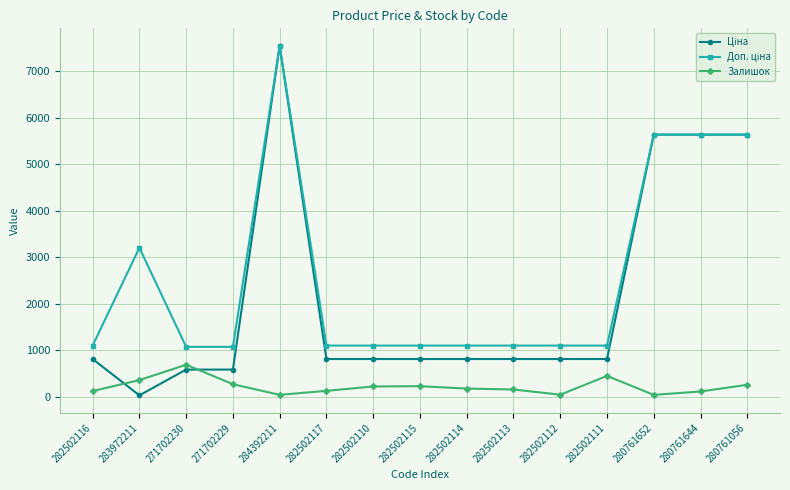

What is the spread (max minus min) of values at 282502114?

923.8